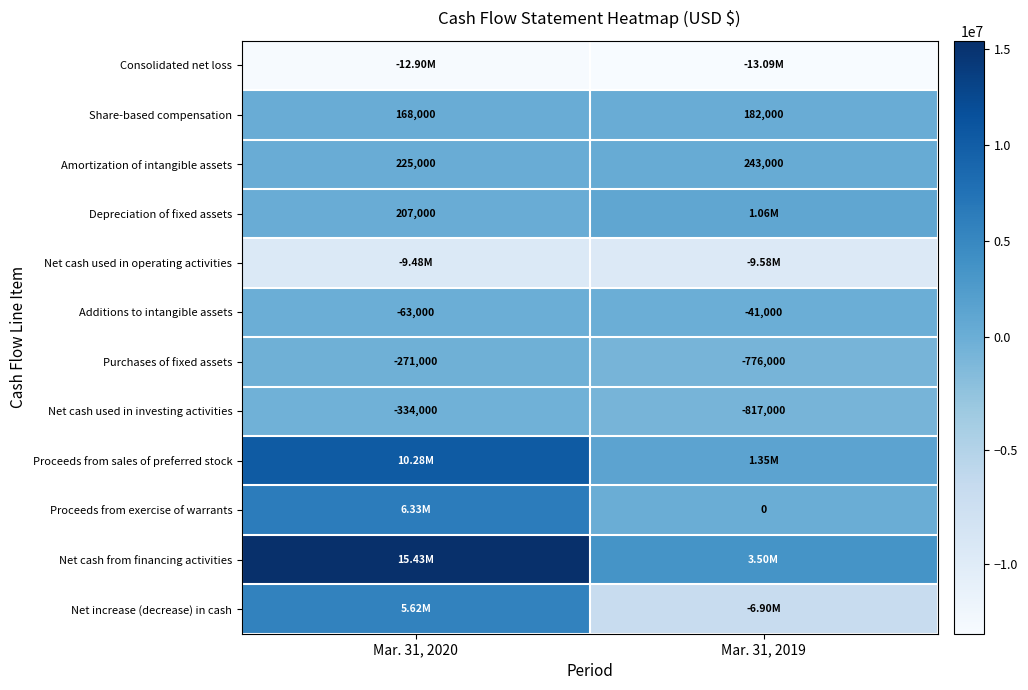

What is the difference between the maximum and minimum values in the Net cash used in investing activities series?

483000